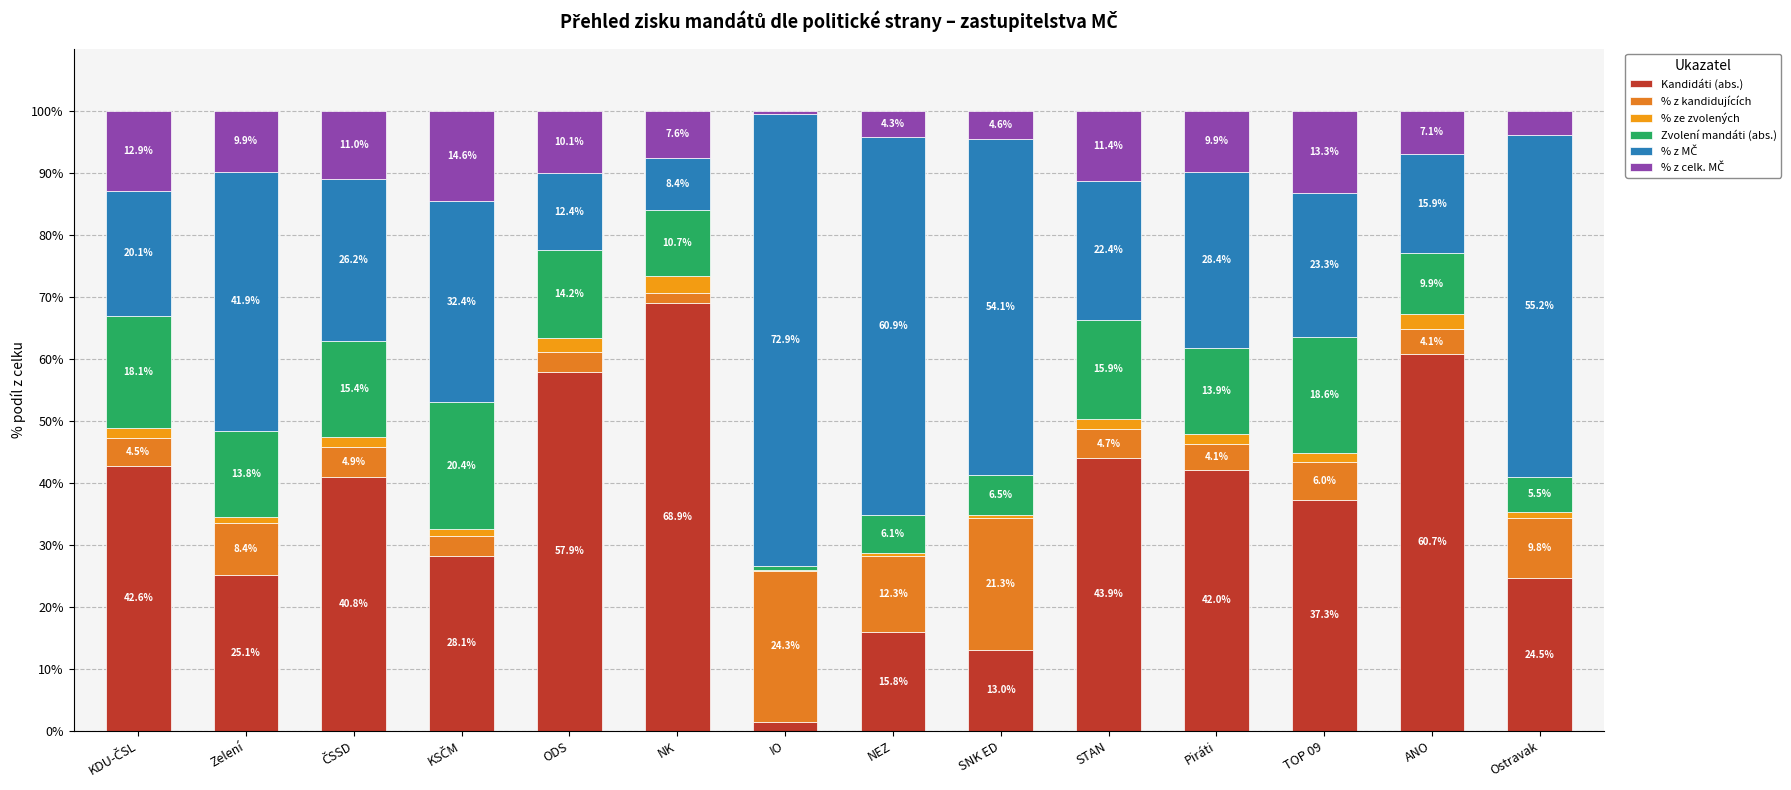

Are the bars grouped side by side (vs. stacked)?

No